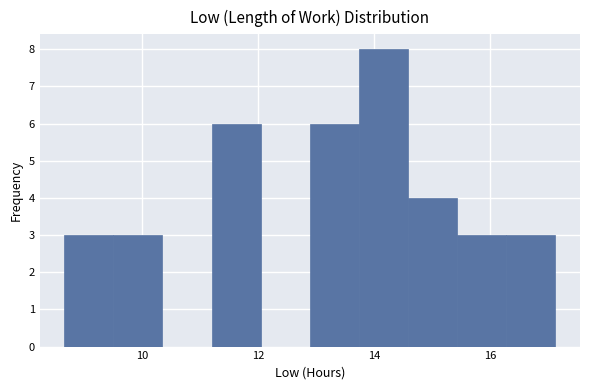

Reading left to right, transcribe this chart: for each bar, give the range it covers on the x-axis and its height. Neither the bar edges nor the heights are printed on the chart, so give them approximately, as read against the axes.

8.6 to 9.4: 3
9.4 to 10.4: 3
10.4 to 11.2: 0
11.2 to 12.0: 6
12.0 to 12.8: 0
12.8 to 13.8: 6
13.8 to 14.6: 8
14.6 to 15.4: 4
15.4 to 16.2: 3
16.2 to 17.2: 3